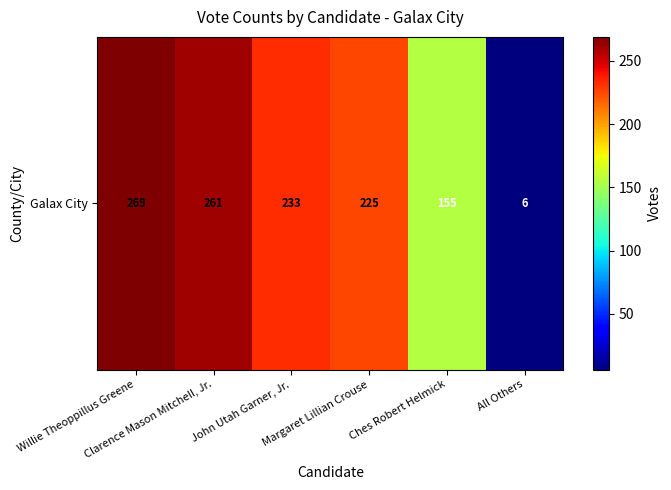

What is the change in value from Clarence Mason Mitchell, Jr. to John Utah Garner, Jr.?

-28